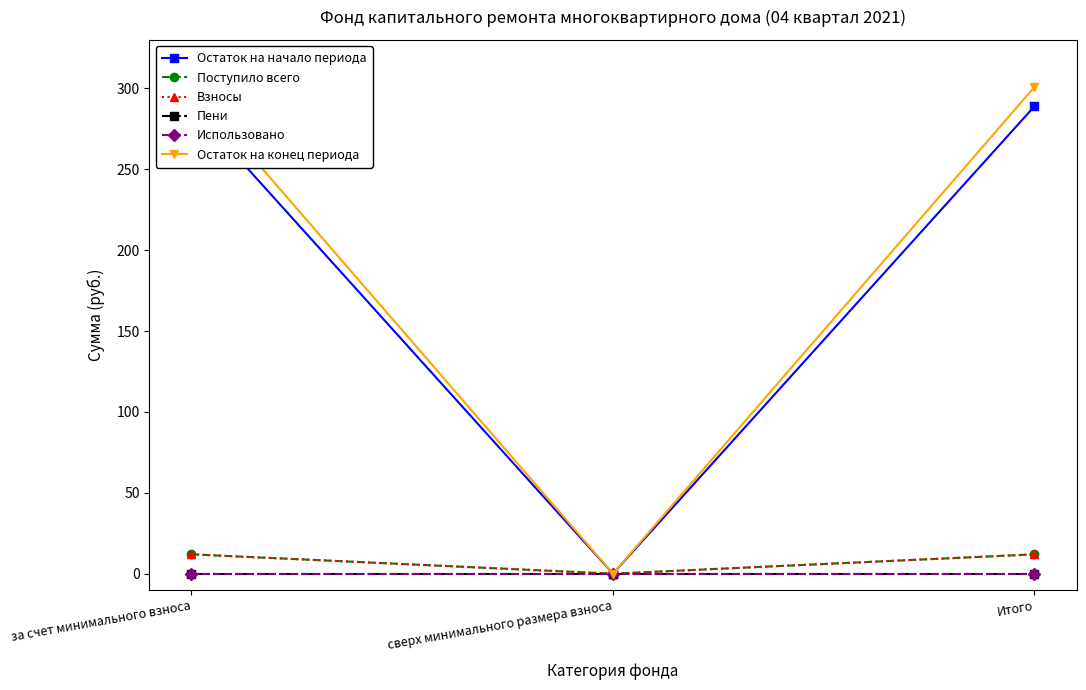

Reading left to right, extract all data points from this chart.

Остаток на начало периода: за счет минимального взноса=288.9	сверх минимального размера взноса=0.0	Итого=288.9
Поступило всего: за счет минимального взноса=12.0	сверх минимального размера взноса=0.0	Итого=12.0
Взносы: за счет минимального взноса=12.0	сверх минимального размера взноса=0.0	Итого=12.0
Пени: за счет минимального взноса=0.0	сверх минимального размера взноса=0.0	Итого=0.0
Использовано: за счет минимального взноса=0.0	сверх минимального размера взноса=0.0	Итого=0.0
Остаток на конец периода: за счет минимального взноса=300.9	сверх минимального размера взноса=0.0	Итого=300.9